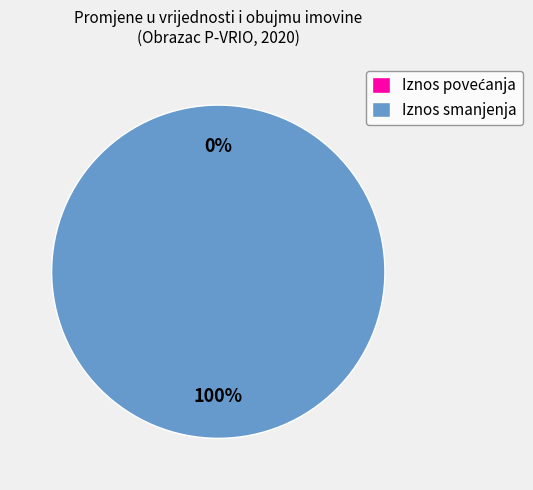

True or false: Promjene u vrijednosti i obujmu imovine accounts for 33% of the total.

True